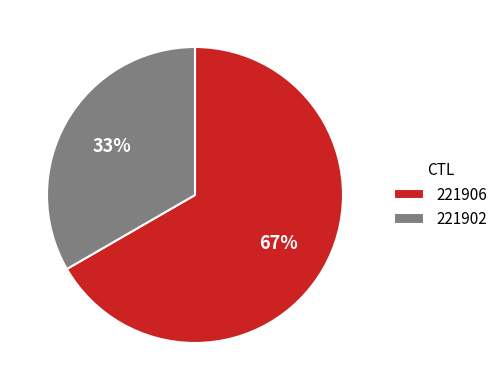

To the nearest percent, what is the combined percentage of 221906 and 221902?

100%